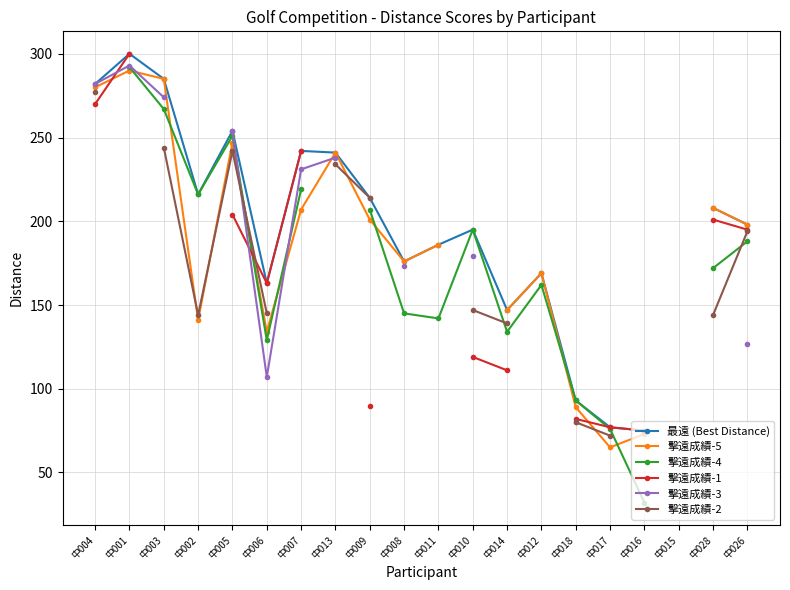

What are all the series names shown in the legend?

最遠 (Best Distance), 擊遠成績-5, 擊遠成績-4, 擊遠成績-1, 擊遠成績-3, 擊遠成績-2